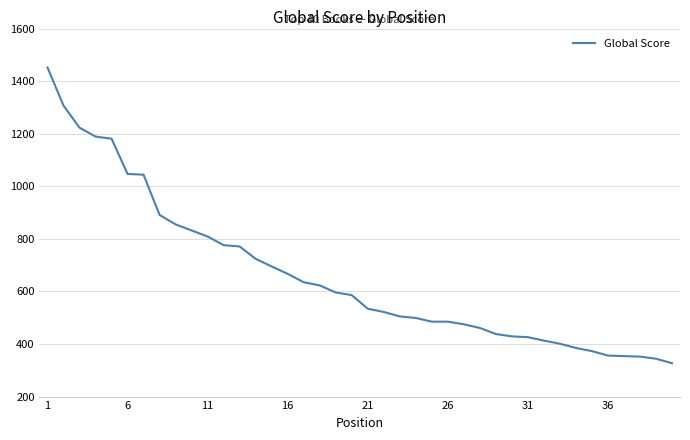

What is the difference between the maximum and minimum values?

1125